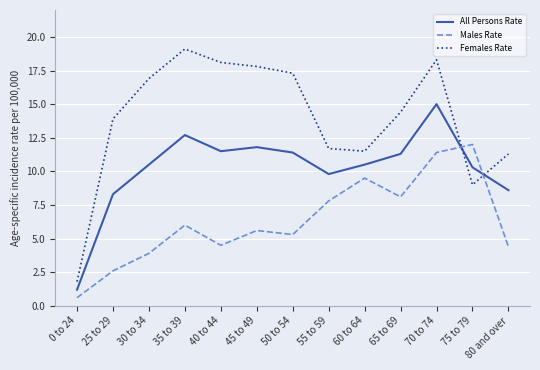

Reading left to right, transcribe all the data shown in this chart.

All Persons Rate: 0 to 24=1.2	25 to 29=8.3	30 to 34=10.5	35 to 39=12.7	40 to 44=11.5	45 to 49=11.8	50 to 54=11.4	55 to 59=9.8	60 to 64=10.5	65 to 69=11.3	70 to 74=15.0	75 to 79=10.3	80 and over=8.6
Males Rate: 0 to 24=0.6	25 to 29=2.6	30 to 34=3.9	35 to 39=6.0	40 to 44=4.5	45 to 49=5.6	50 to 54=5.3	55 to 59=7.8	60 to 64=9.5	65 to 69=8.1	70 to 74=11.4	75 to 79=12.0	80 and over=4.4
Females Rate: 0 to 24=1.8	25 to 29=13.9	30 to 34=16.9	35 to 39=19.1	40 to 44=18.1	45 to 49=17.8	50 to 54=17.3	55 to 59=11.7	60 to 64=11.5	65 to 69=14.4	70 to 74=18.3	75 to 79=9.0	80 and over=11.3